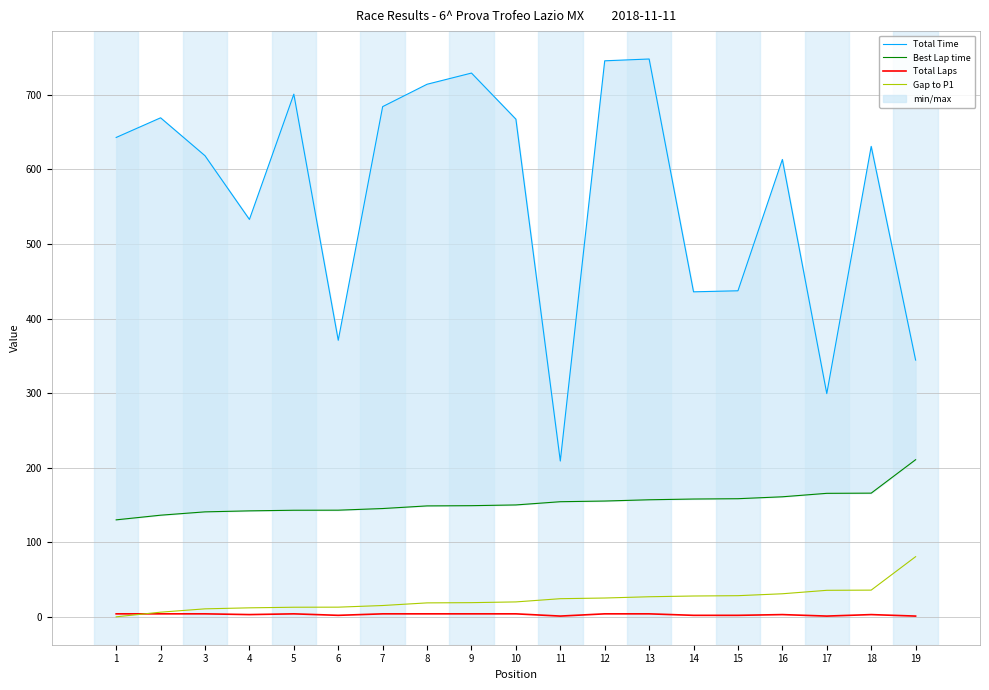

Reading left to right, what are all the values shown in this chart?

Total Time: 642.8	669.2	618.3	532.9	700.9	370.9	684.2	714.2	729.2	667.4	208.9	745.6	748.1	435.8	437.2	613.3	299.4	630.9	344.3
Best Lap time: 130.1	136.3	140.8	142.1	142.9	143.0	145.2	148.8	149.1	150.1	154.4	155.3	157.0	158.0	158.4	161.0	165.6	165.9	210.7
Total Laps: 4.0	4.0	4.0	3.0	4.0	2.0	4.0	4.0	4.0	4.0	1.0	4.0	4.0	2.0	2.0	3.0	1.0	3.0	1.0
Gap to P1: 0.0	6.2	10.7	12.1	12.9	13.0	15.2	18.7	19.0	20.0	24.3	25.2	26.9	27.9	28.4	30.9	35.6	35.8	80.6